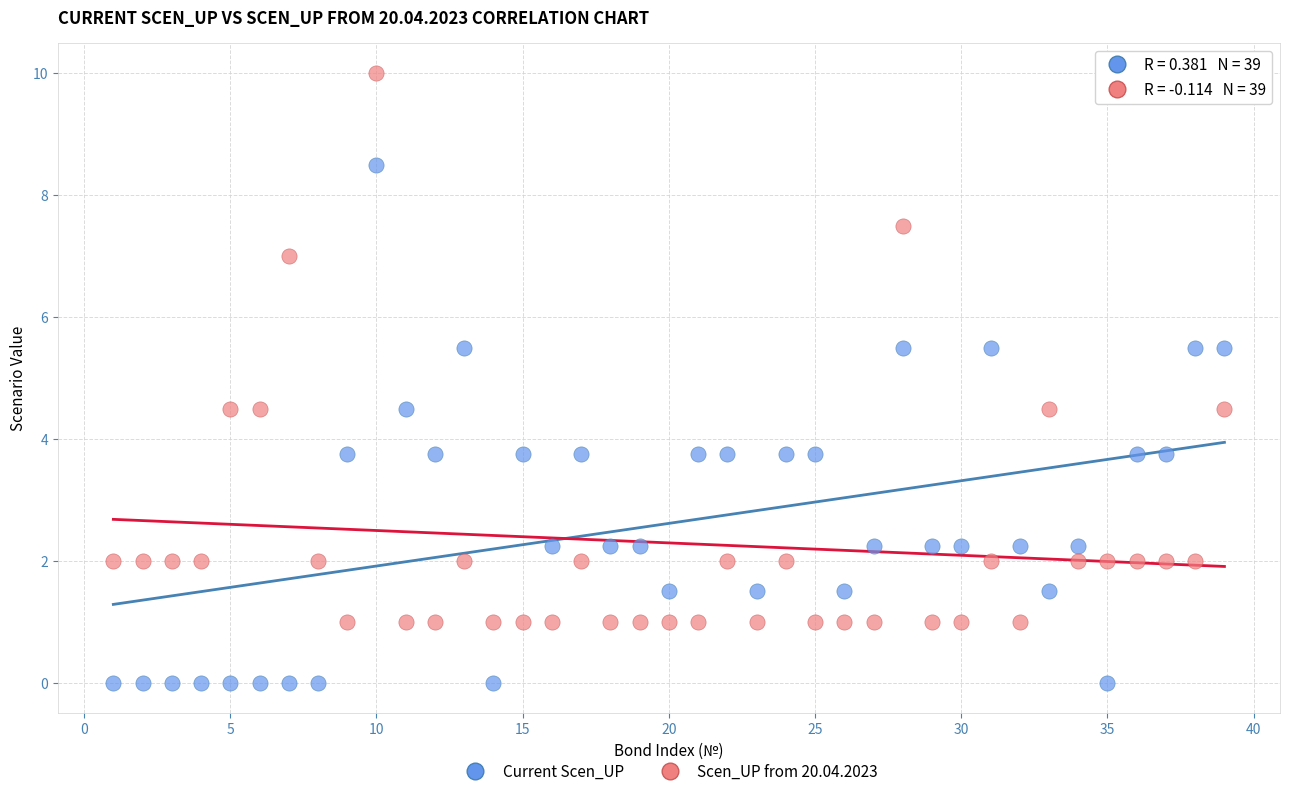

Which series reaches the minimum Y coordinate?

Current Scen_UP